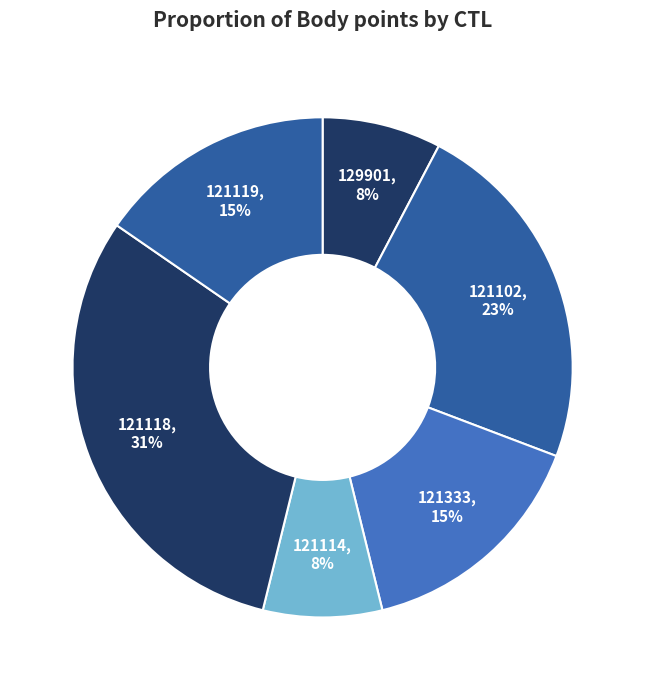

Which slice is the largest?

121118